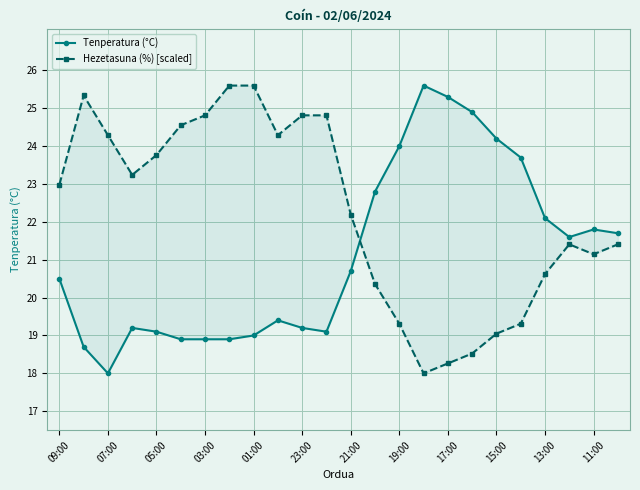

True or false: Tenperatura (°C) has a value of 21.8 at 11:00.

True